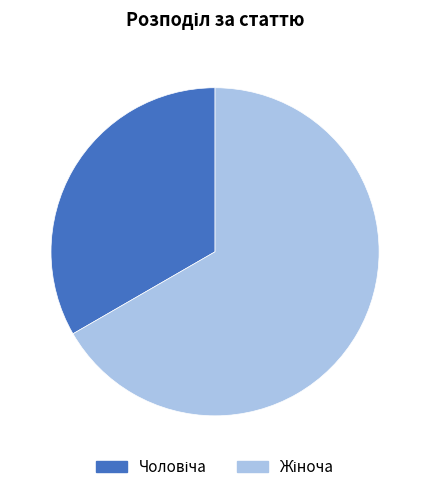

Is there any slice that represents more than half of the pie?

Yes